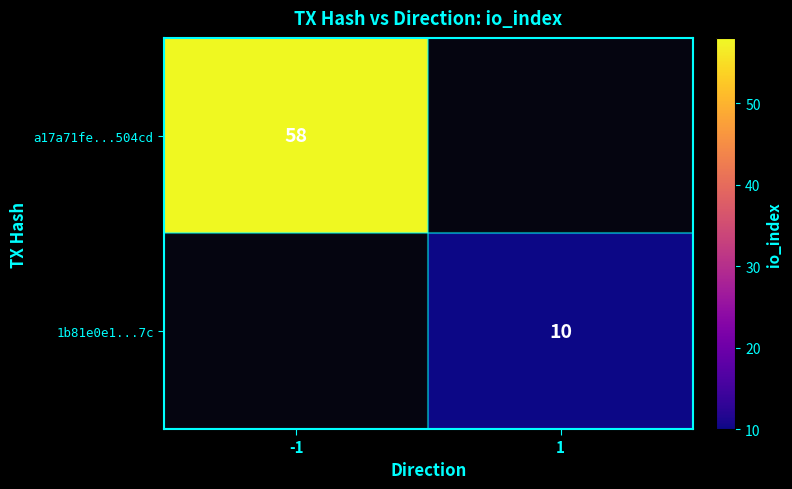

The value of a17a71fe...504cd at -1 is 58. True or false?

True